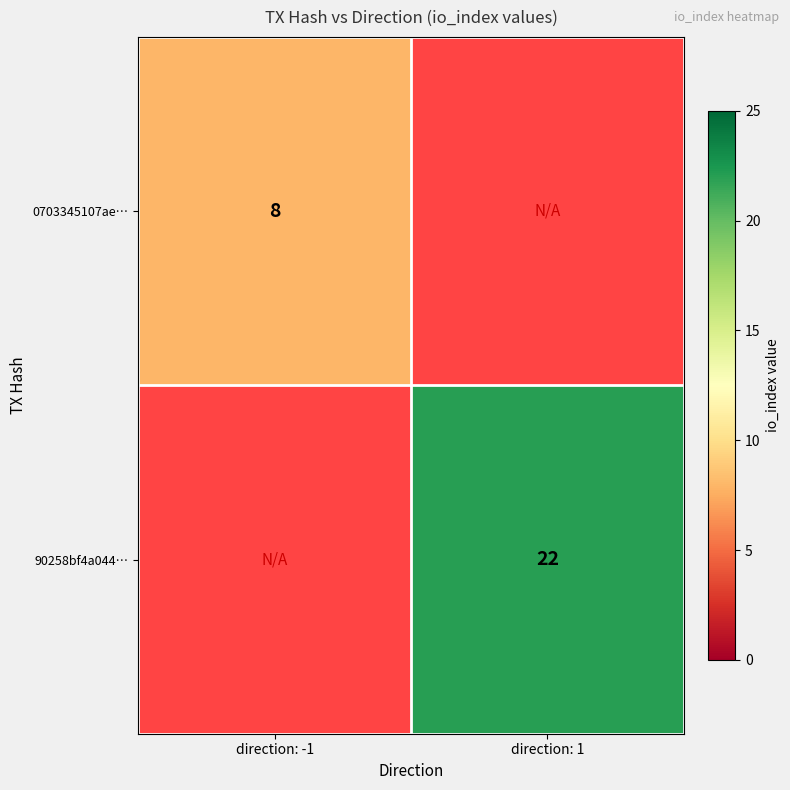

Is it true that 90258bf4a044… equals 37 at direction: 1?

False